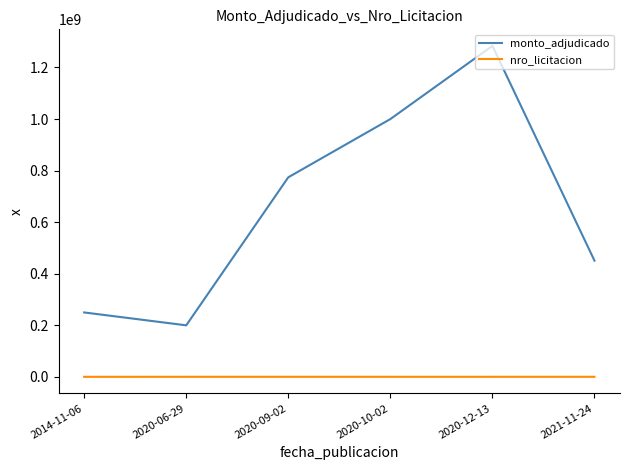

Where is monto_adjudicado nearest to the value 741918974?

2020-09-02